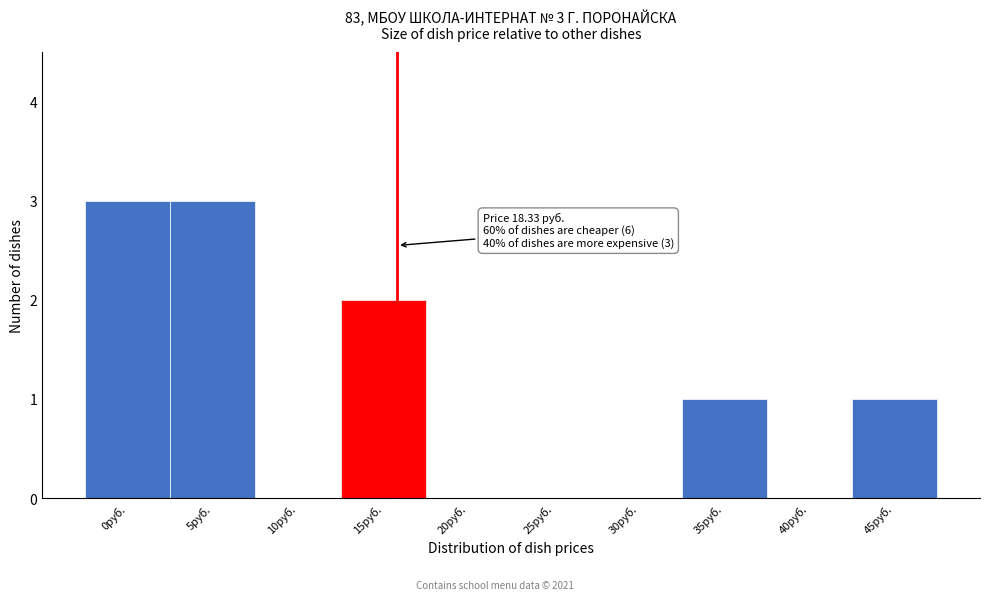

Reading left to right, extract all data points from this chart.

0руб.=3	5руб.=3	10руб.=0	15руб.=2	20руб.=0	25руб.=0	30руб.=0	35руб.=1	40руб.=0	45руб.=1